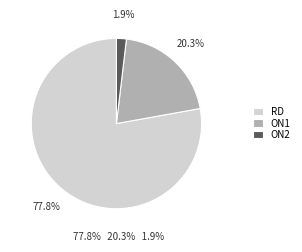

The ON1 slice represents 15% of the pie. True or false?

False